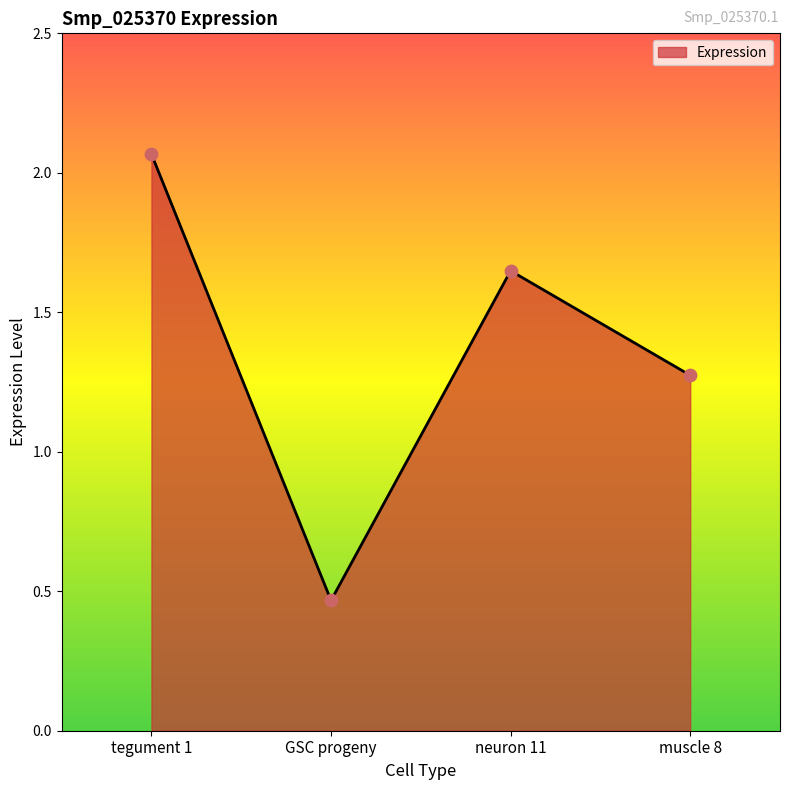

What is the change in value from tegument 1 to GSC progeny?

-1.6